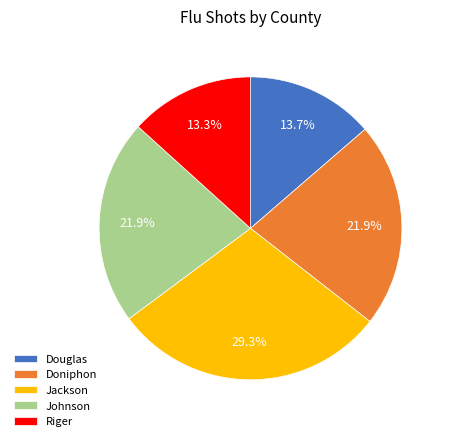

What is the ratio of the value at Doniphon to the value at Riger?

1.6